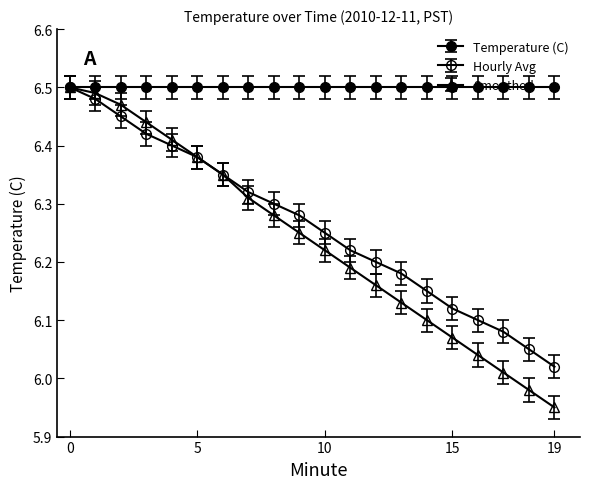

What is the average value of the Hourly Avg series?

6.3